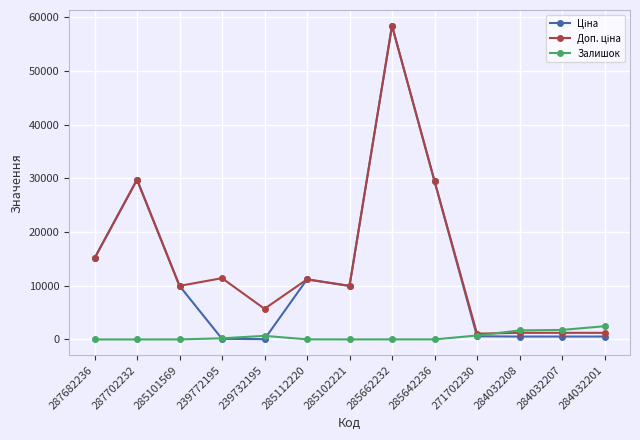

True or false: Залишок has a value of 12.0 at 285662232.

True